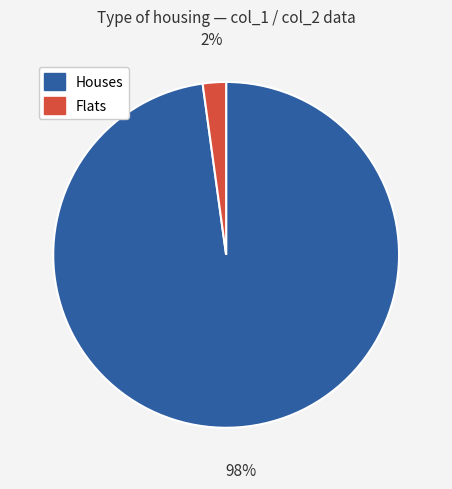

To the nearest percent, what is the difference between the largest and smallest slice percentages?

96%